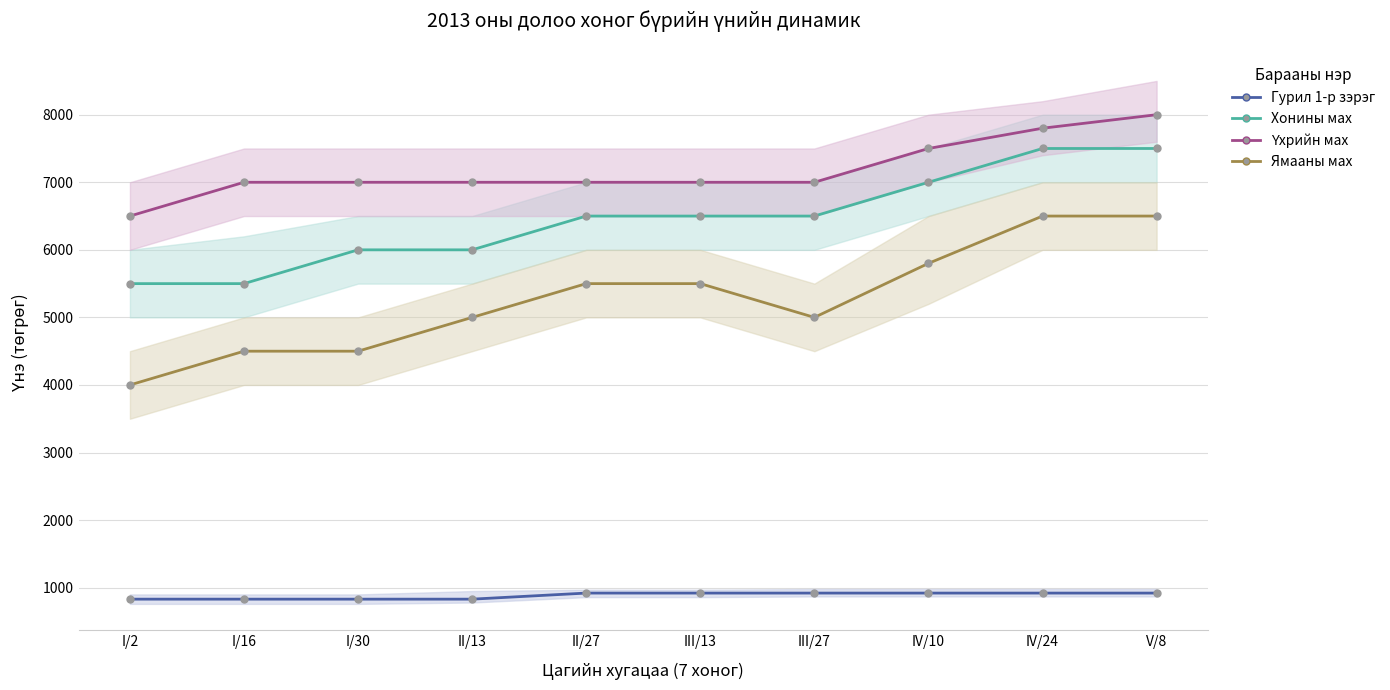

The Гурил 1-р зэрэг series shows 1235 at I/2. True or false?

False